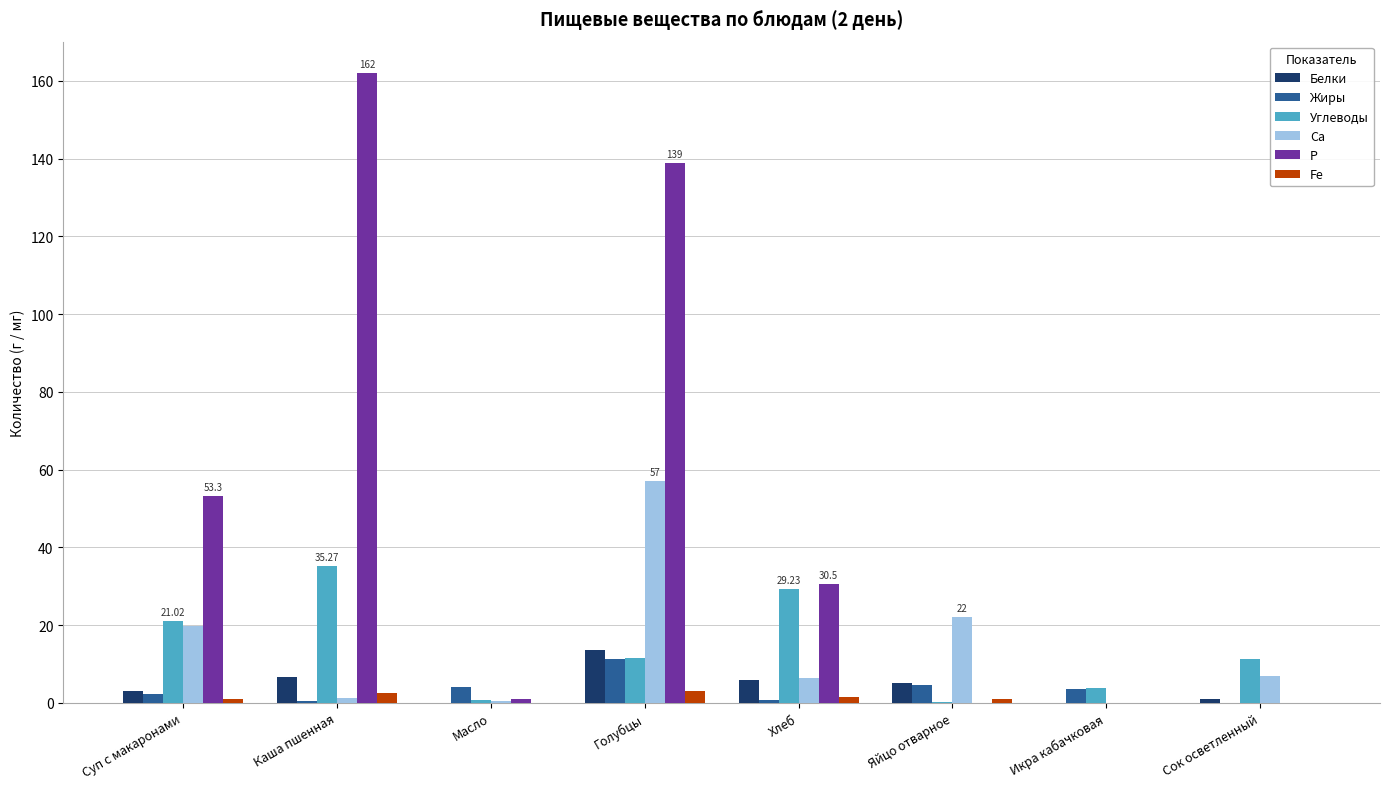

Which category has the highest value in the Белки series?

Голубцы